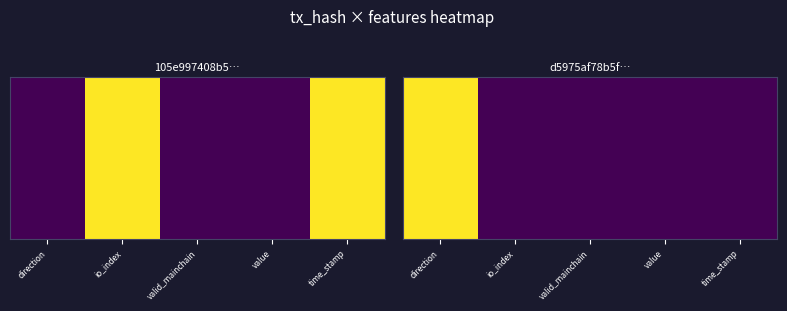

At which category does the chart reach its minimum across all series?

io_index